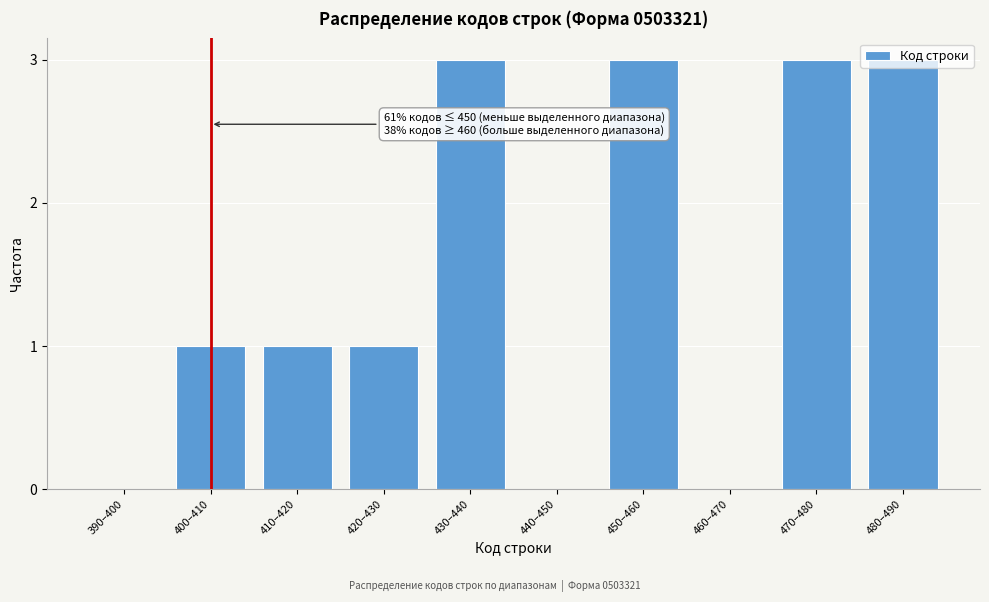

What is the change in value from 390–400 to 410–420?

+1